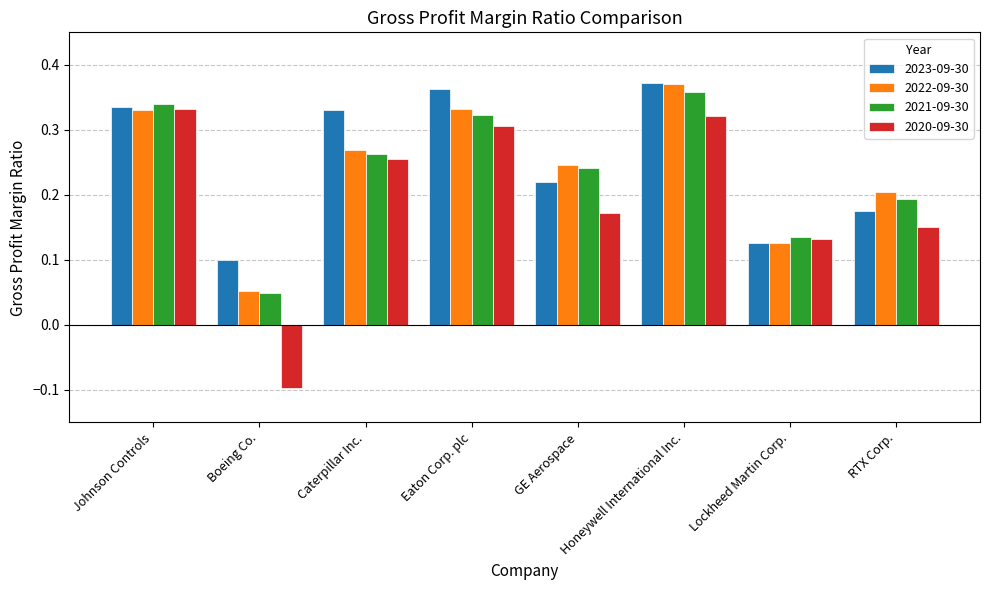

At which label does 2021-09-30 reach its minimum?

Boeing Co.